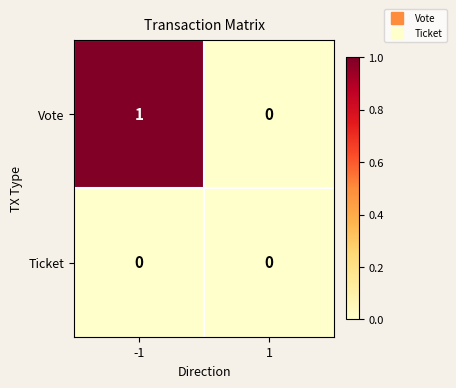

Which series has the widest spread of values?

Vote